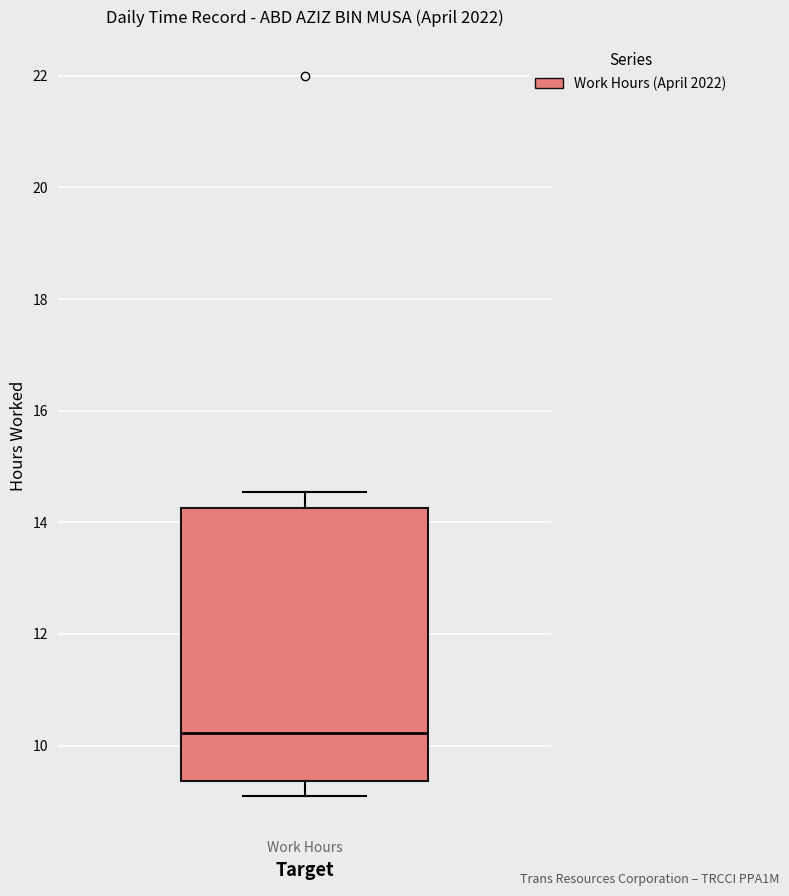

Where does the median line of the box for Work Hours sit on the y-axis? The values are not printed on the chart, so give them approximately, as read against the axis.

10.2